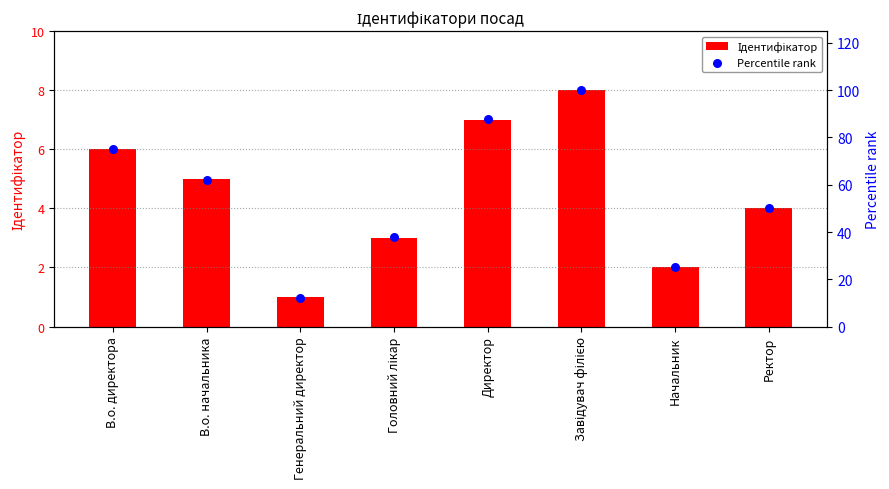

Which series has the largest Y range (max minus min)?

Percentile rank